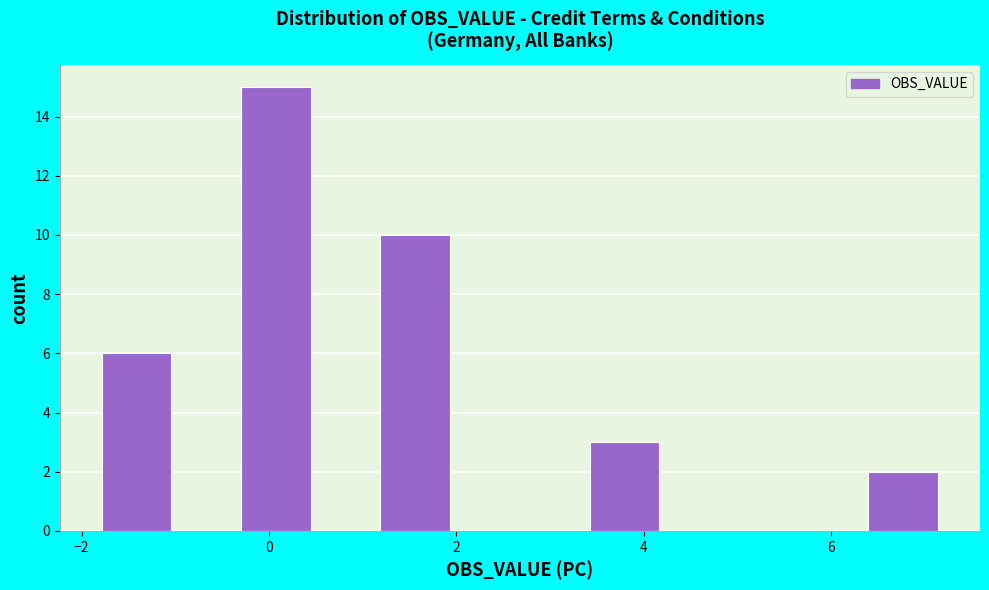

Around what value on the x-axis is the tallest bar? Give the approximate position of its centre, as read against the axis.

0.0